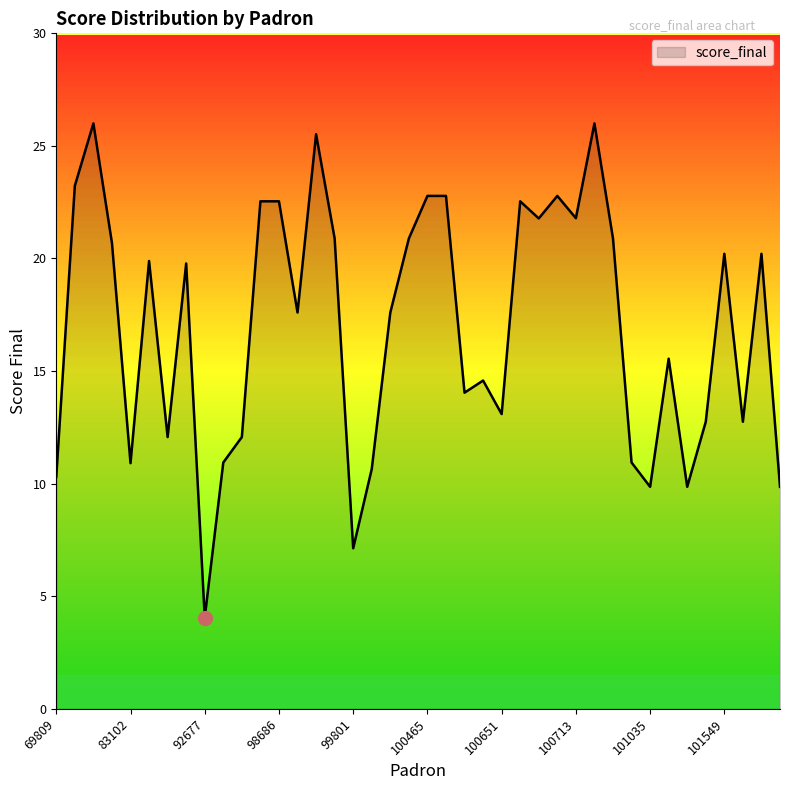

Which has a higher value, 101038 or 74126?

74126